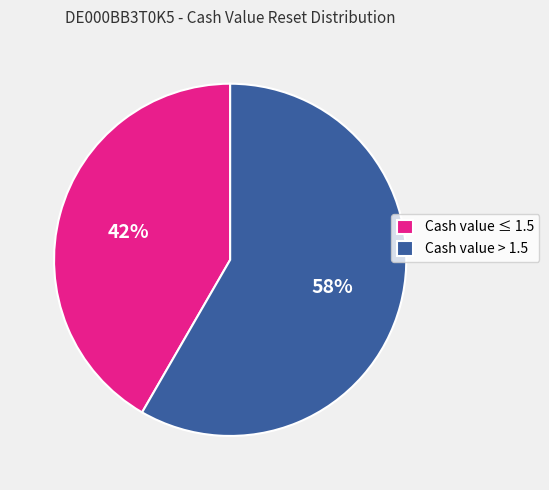

Is there a majority slice in this chart?

Yes